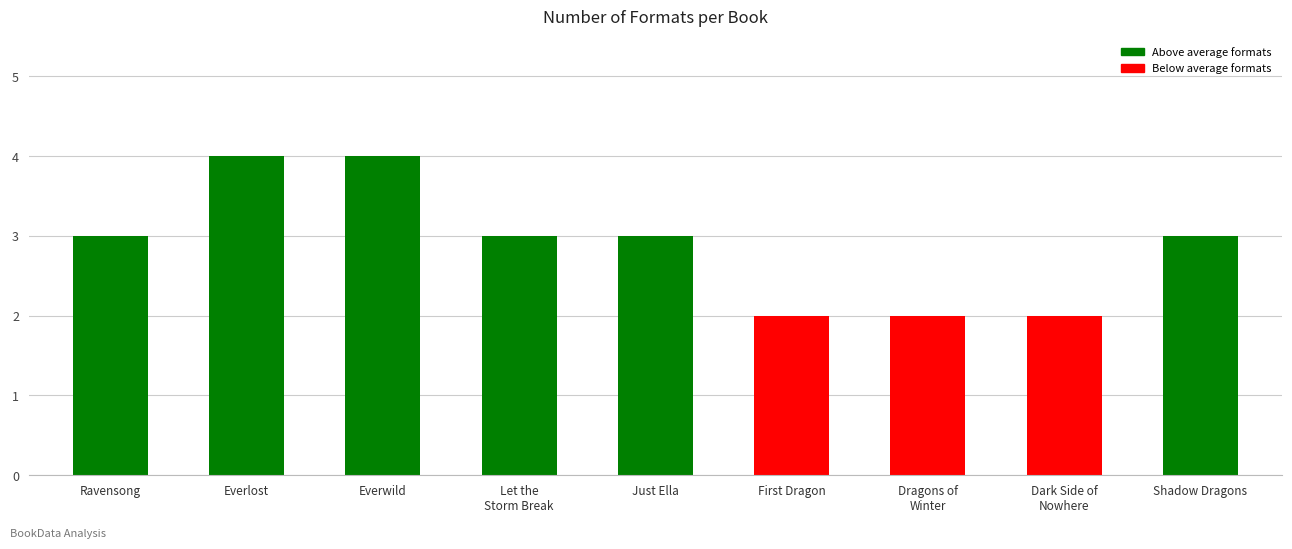

What is the label of the 9th bar from the right?

Ravensong